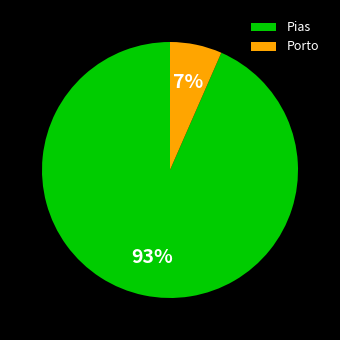

Does any single category account for the majority?

Yes